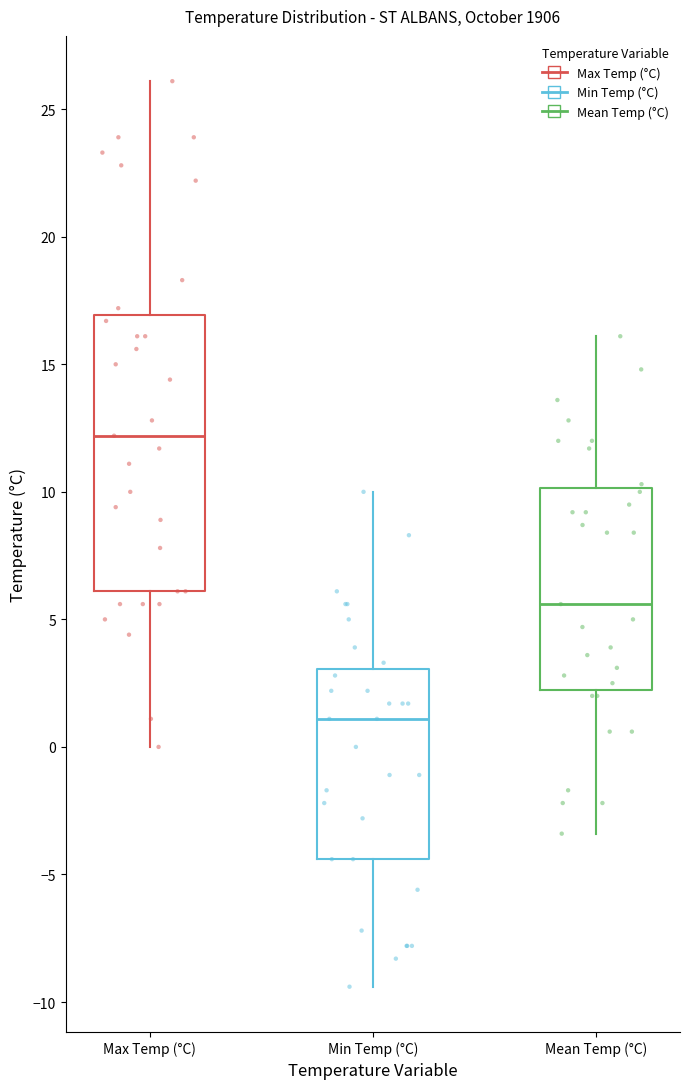

Reading left to right, read every box against the y-axis: the position of its median line, the range the box covers, and the ends of its whiskers. The values are not printed on the chart, so give them approximately, as read against the axis.

Max Temp (°C): median 12.0, box 6.0 to 17.0, whiskers 0.0 to 26.0
Min Temp (°C): median 1.0, box -4.5 to 3.0, whiskers -9.5 to 10.0
Mean Temp (°C): median 5.5, box 2.5 to 10.0, whiskers -3.5 to 16.0